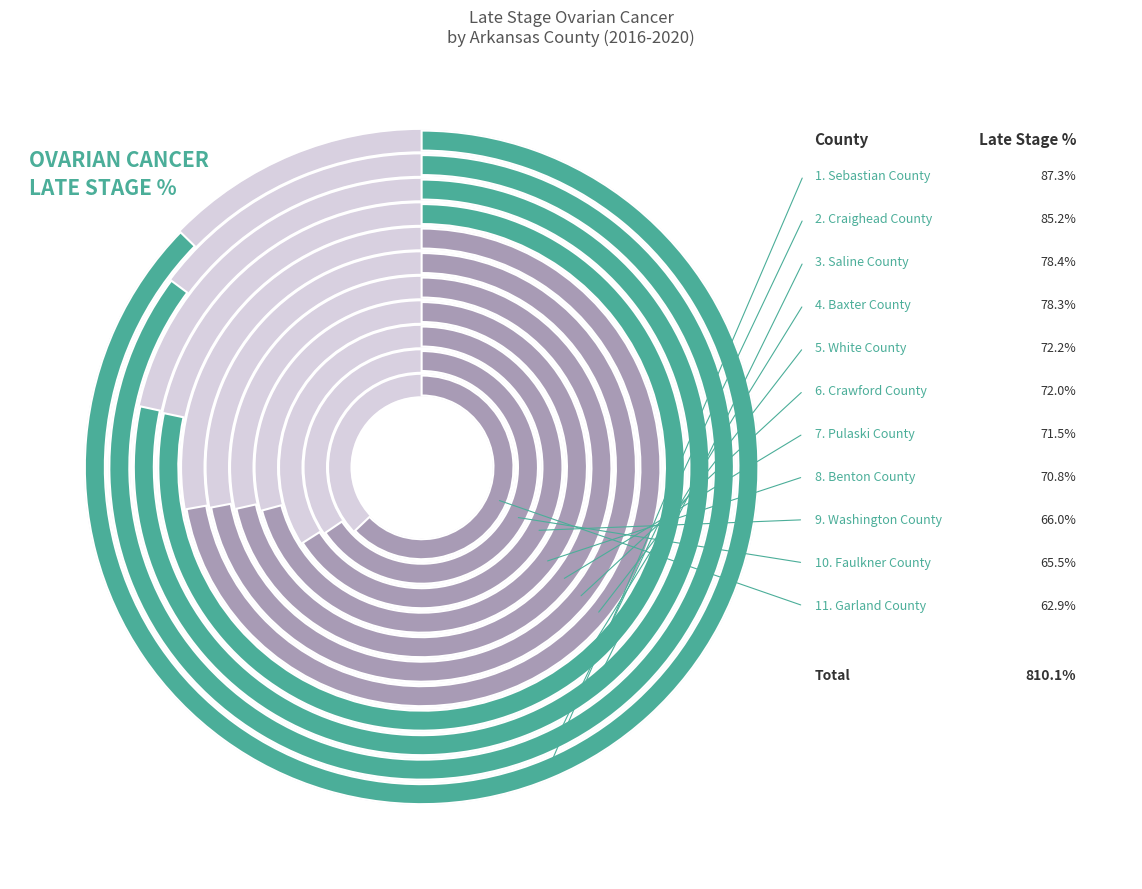

Which category has the biggest portion of the pie?

Sebastian County